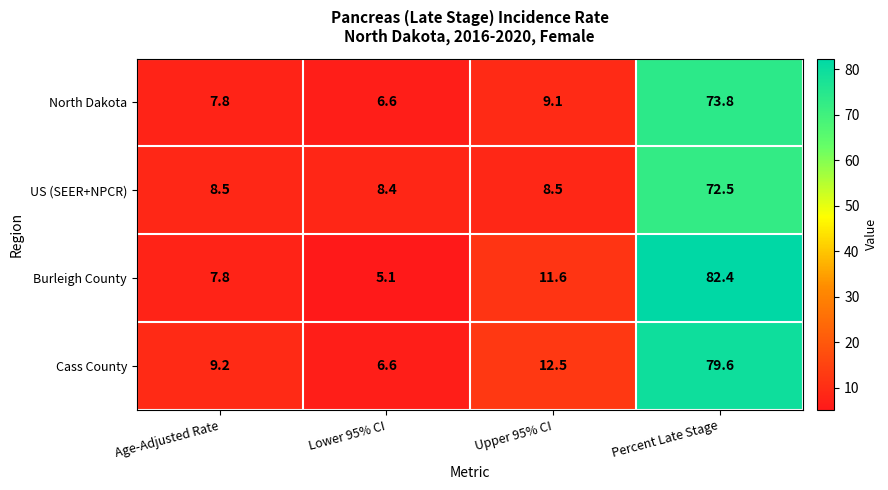

What is the difference between the maximum and minimum values in the Burleigh County series?

77.3